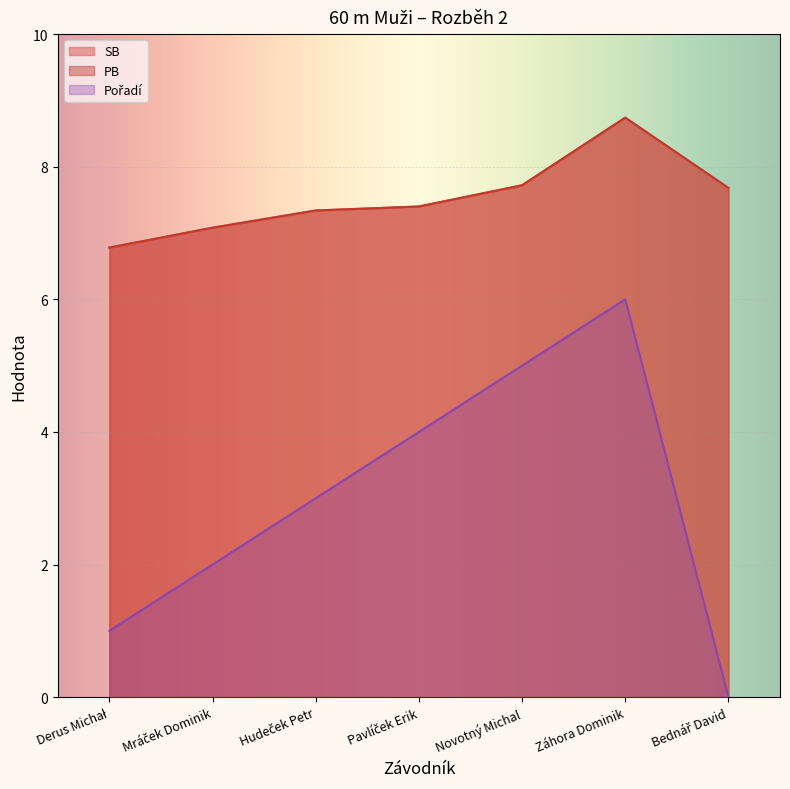

Where is SB nearest to the value 7?

Mráček Dominik